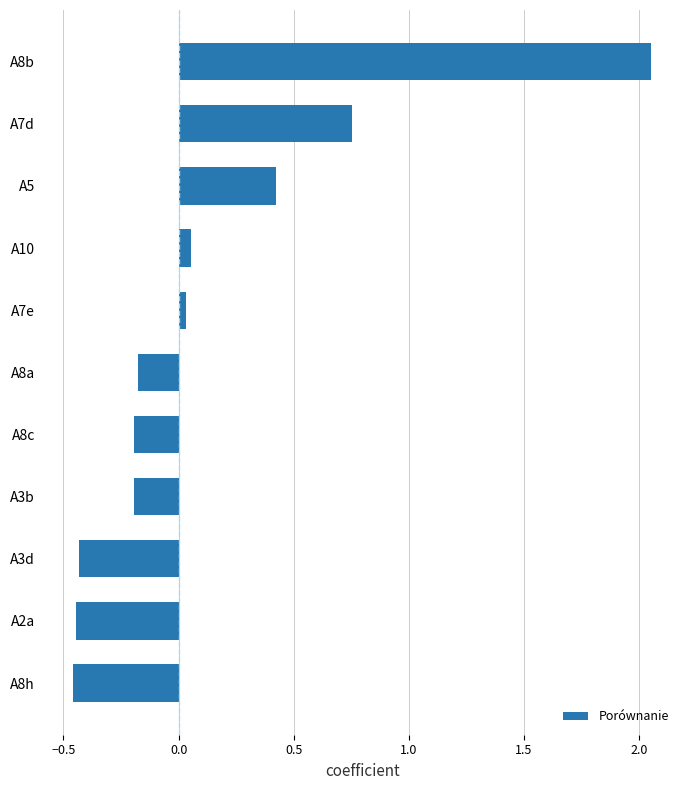

What is the sum of all values?

1.4